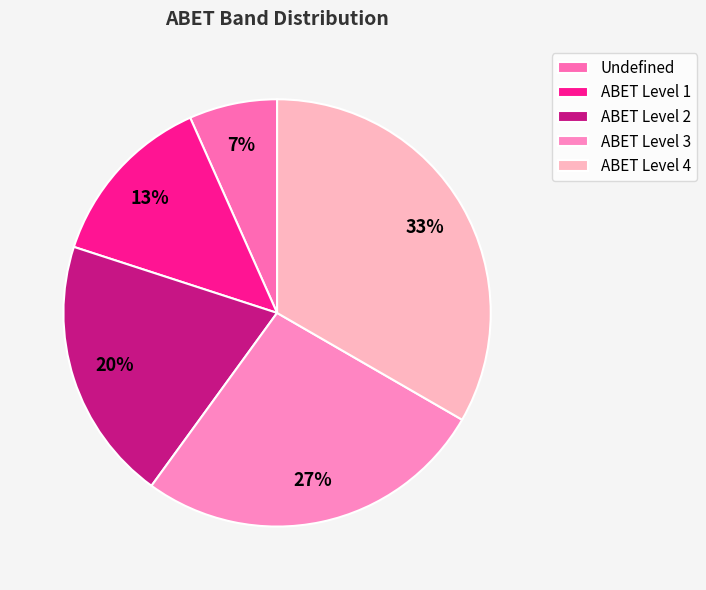

What is the smallest slice in the pie chart?

Undefined